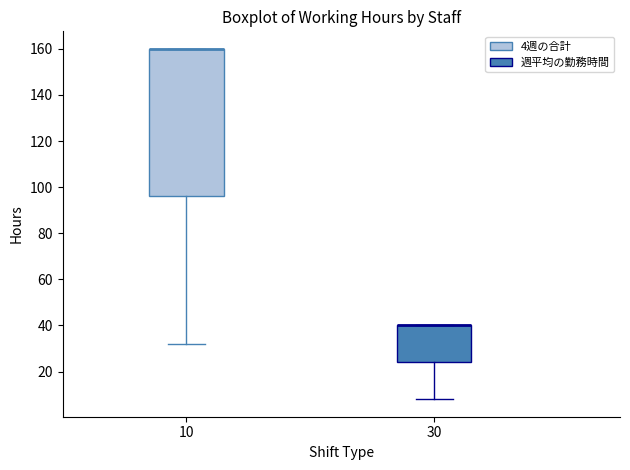

Reading left to right, transcribe this box plot: for each box, give where its median line is, the range the box spans, and where its two whiskers end, as read against the y-axis. The values are not printed on the chart, so give them approximately, as read against the axis.

10: median 160 (drawn on the box's upper edge), box 96 to 160, whiskers 32 to 160
30: median 40 (drawn on the box's upper edge), box 24 to 40, whiskers 8 to 40